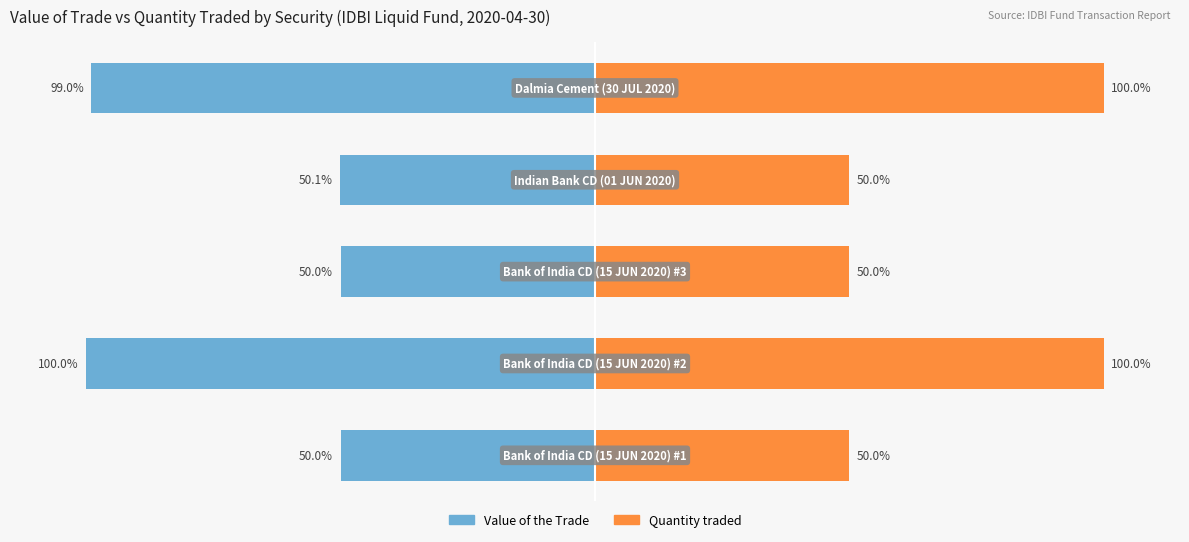

What is the value of the Quantity traded bar at the 5th from the left?

100.0